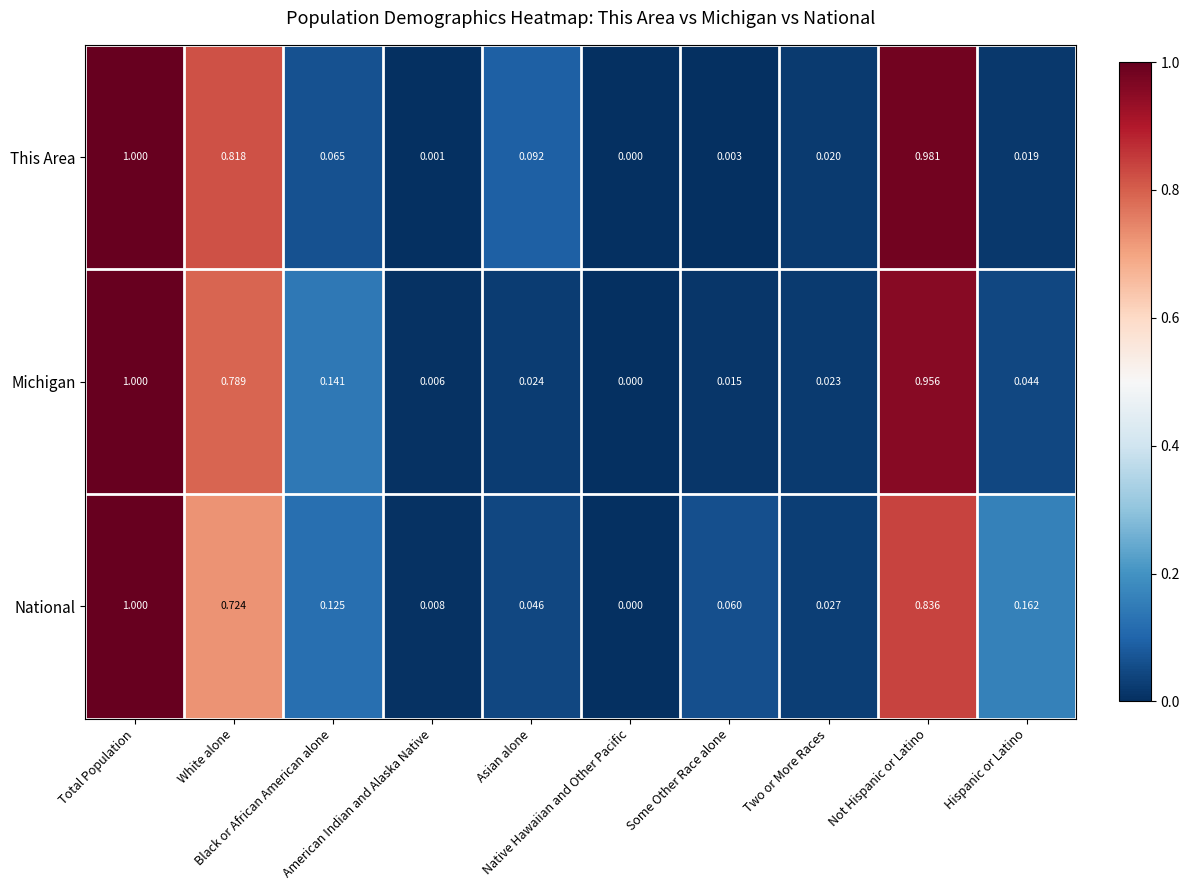

Rank the series at White alone from lowest to highest value.

National, Michigan, This Area